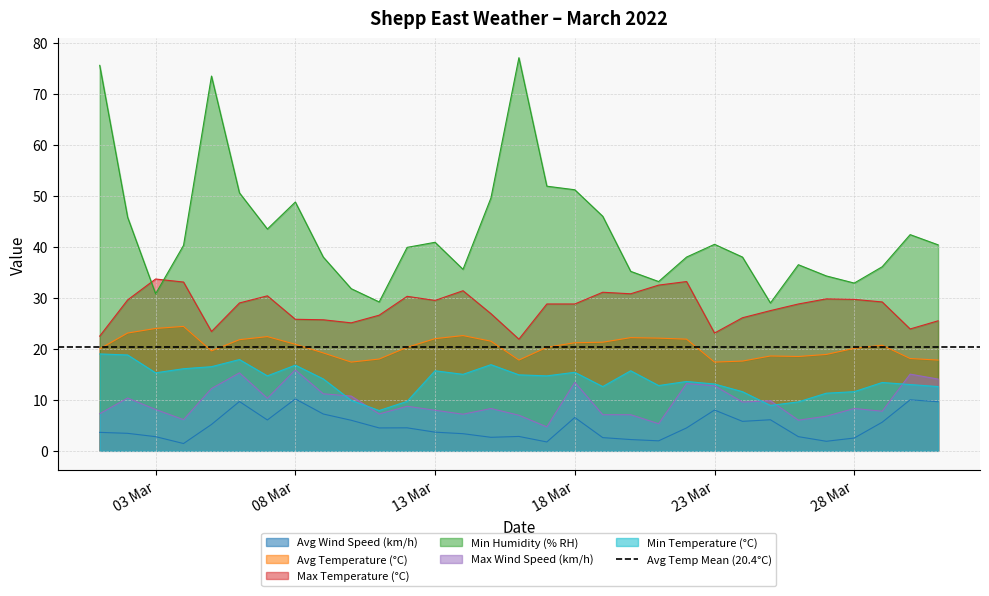

Reading left to right, list all the values displayed in this chart.

Avg Wind Speed (km/h): 3.6	3.4	2.8	1.4	5.2	9.7	6.0	10.2	7.2	6.0	4.5	4.5	3.7	3.4	2.6	2.8	1.7	6.5	2.6	2.2	2.0	4.5	8.0	5.8	6.1	2.8	1.9	2.5	5.6	10.0	9.6
Avg Temperature (°C): 20.0	23.1	24.0	24.4	19.6	21.8	22.4	20.9	19.2	17.4	18.0	20.3	22.0	22.6	21.5	17.8	20.3	21.2	21.3	22.2	22.1	21.9	17.4	17.6	18.6	18.5	18.9	20.1	20.7	18.1	17.8
Max Temperature (°C): 22.5	29.6	33.7	33.1	23.4	29.0	30.4	25.8	25.7	25.1	26.6	30.3	29.5	31.4	26.9	21.9	28.8	28.8	31.1	30.8	32.5	33.2	23.1	26.1	27.5	28.8	29.8	29.7	29.2	23.9	25.5
Min Humidity (% RH): 75.6	45.8	30.8	40.3	73.5	50.6	43.5	48.8	38.0	31.8	29.2	39.9	40.9	35.6	49.6	77.1	51.9	51.2	46.0	35.2	33.2	38.0	40.5	38.0	29.0	36.5	34.3	32.9	36.1	42.4	40.4
Max Wind Speed (km/h): 7.3	10.3	8.1	6.1	12.2	15.3	10.3	15.9	11.2	10.7	7.2	8.7	8.0	7.2	8.3	7.0	4.7	13.4	7.1	7.1	5.3	13.2	12.8	9.6	9.8	6.0	6.8	8.3	7.8	15.0	14.1
Min Temperature (°C): 19.0	18.8	15.3	16.1	16.5	17.9	14.7	16.8	14.1	9.9	7.9	9.7	15.7	15.0	16.9	14.9	14.7	15.4	12.6	15.7	12.8	13.6	13.1	11.6	8.9	9.6	11.3	11.6	13.4	13.0	12.6